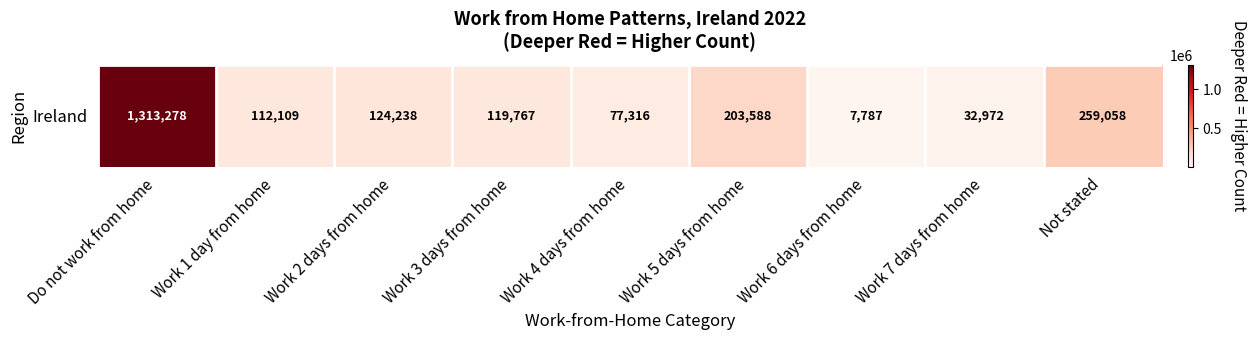

What value does the data have at Work 4 days from home, to the nearest 100?

77300